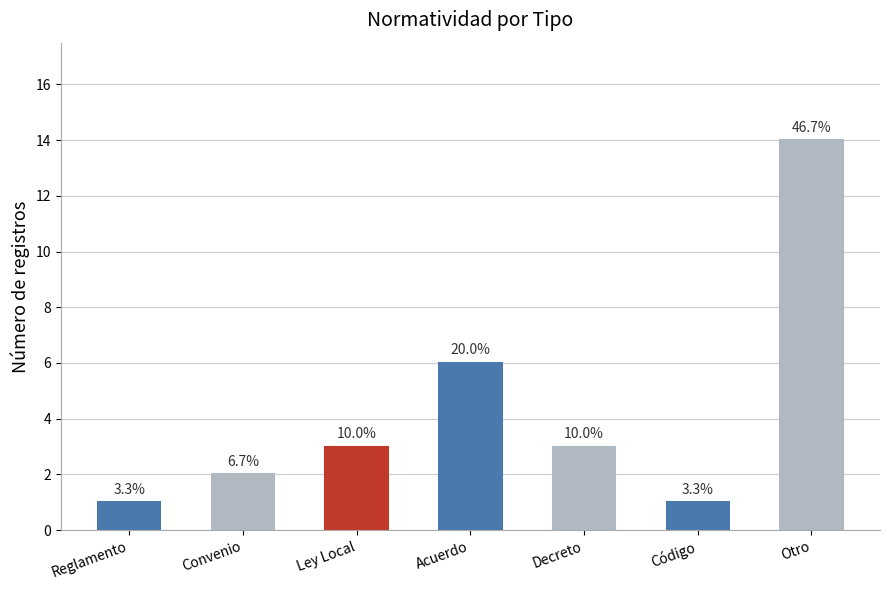

How many bars are there in total?

7